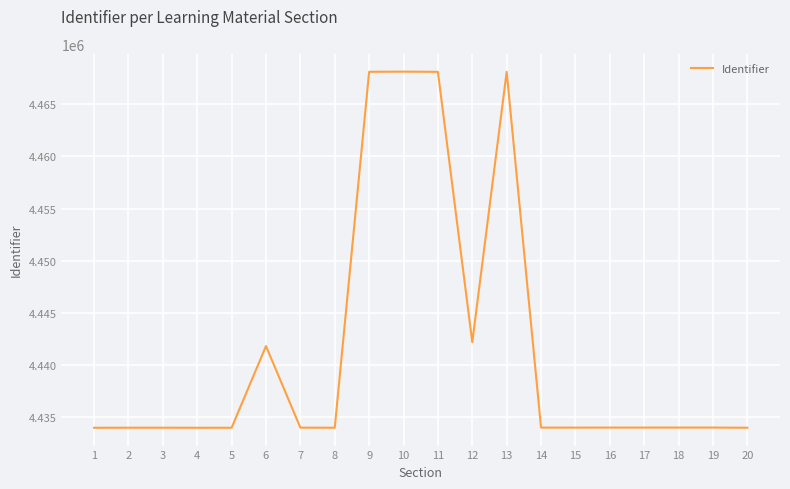

What is the difference between the values at 8 and 12?

8209